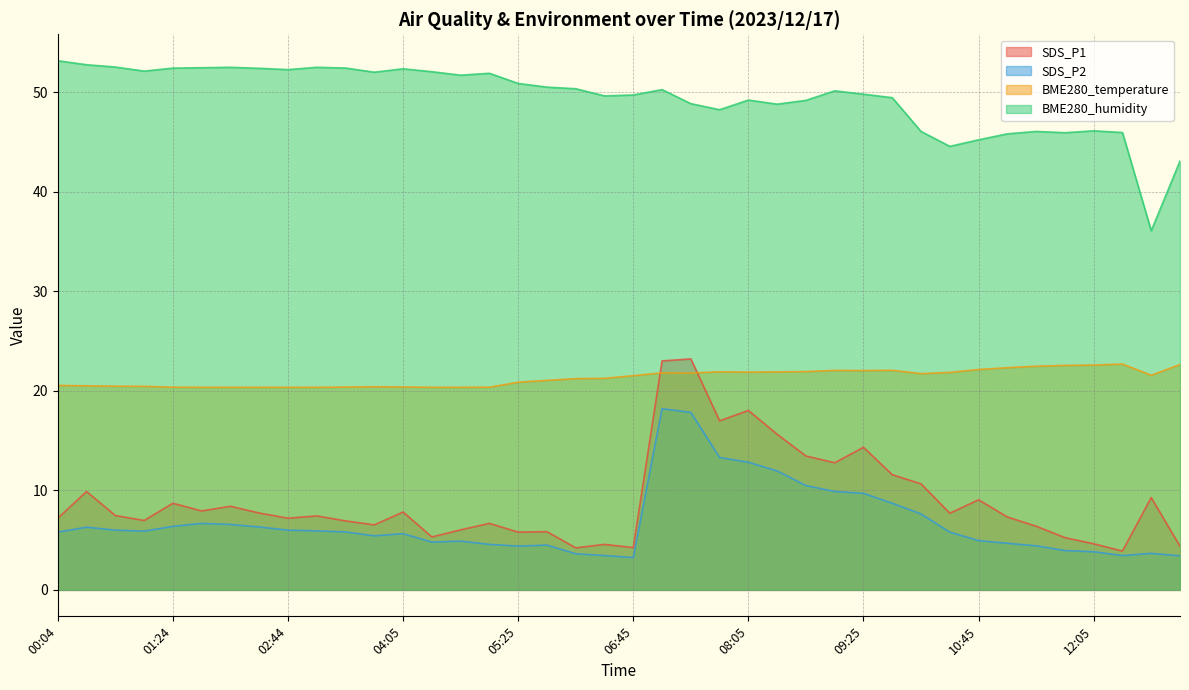

How many values in the BME280_humidity series exceed 50?

21